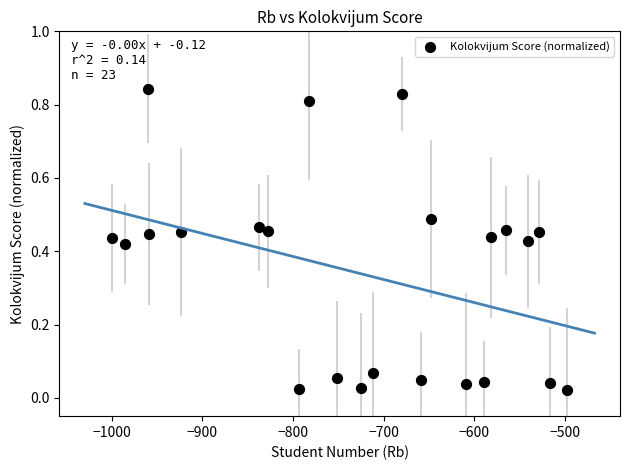

What is the range of X values (max minus min)?

502.1